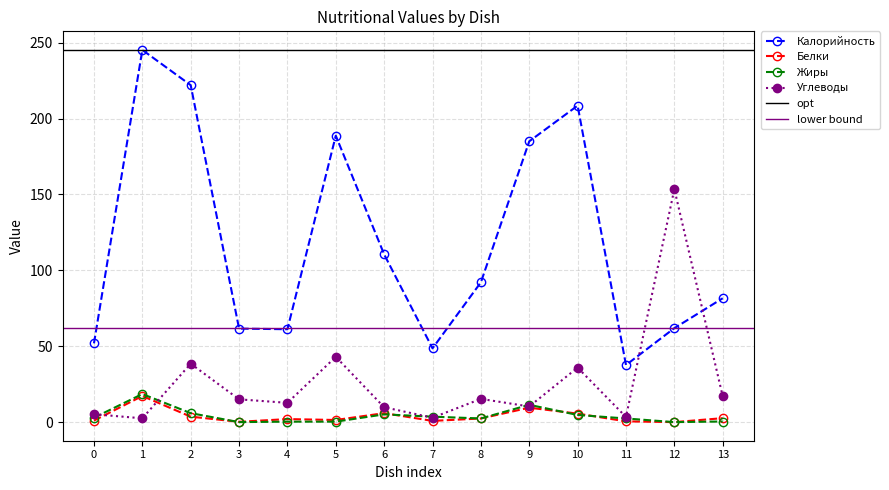

Is the value of Калорийность at 0 greater than the value of Жиры at 6?

Yes